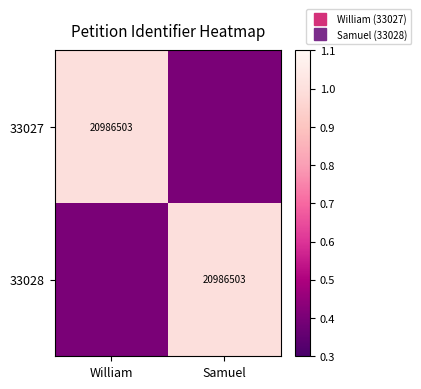

What is the spread (max minus min) of values at Samuel?

0.6